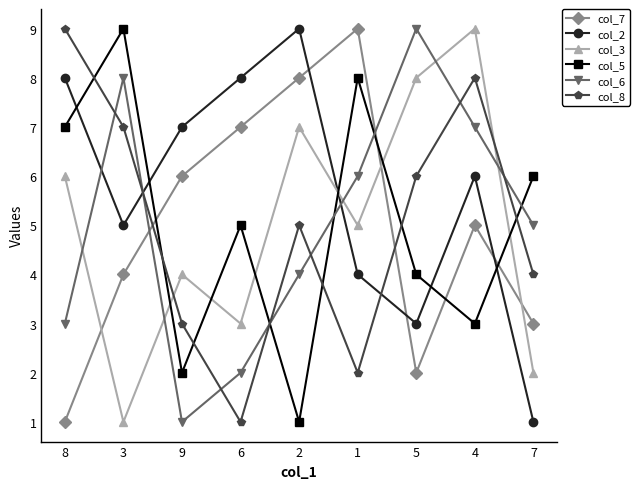

At how many categories does at least one series exceed 1?

9